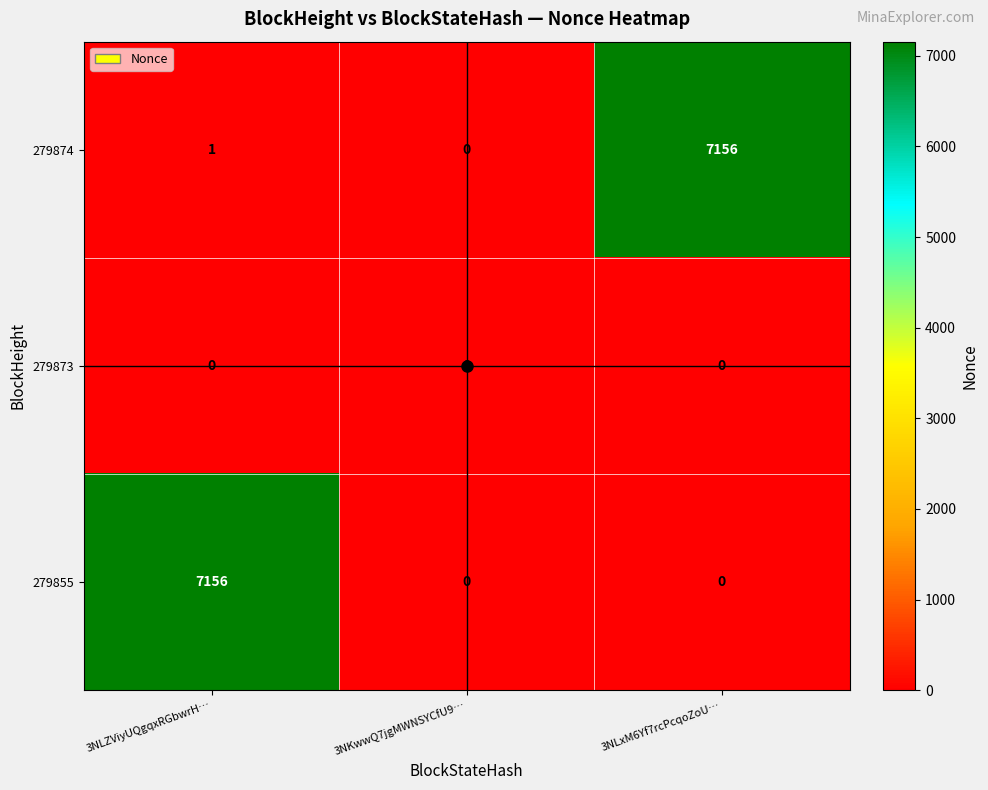

What is the spread (max minus min) of values at 3NLxM6Yf7rcPcqoZoU…?

7156